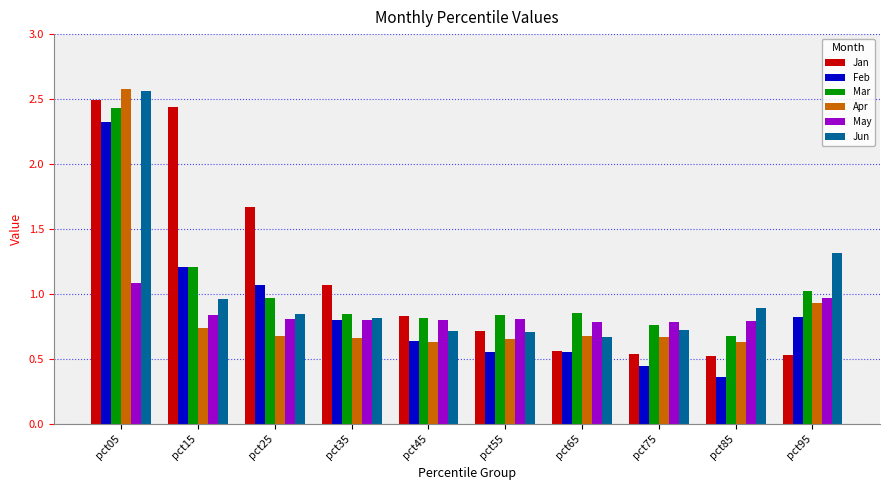

What is the sum of all Feb values?

8.8